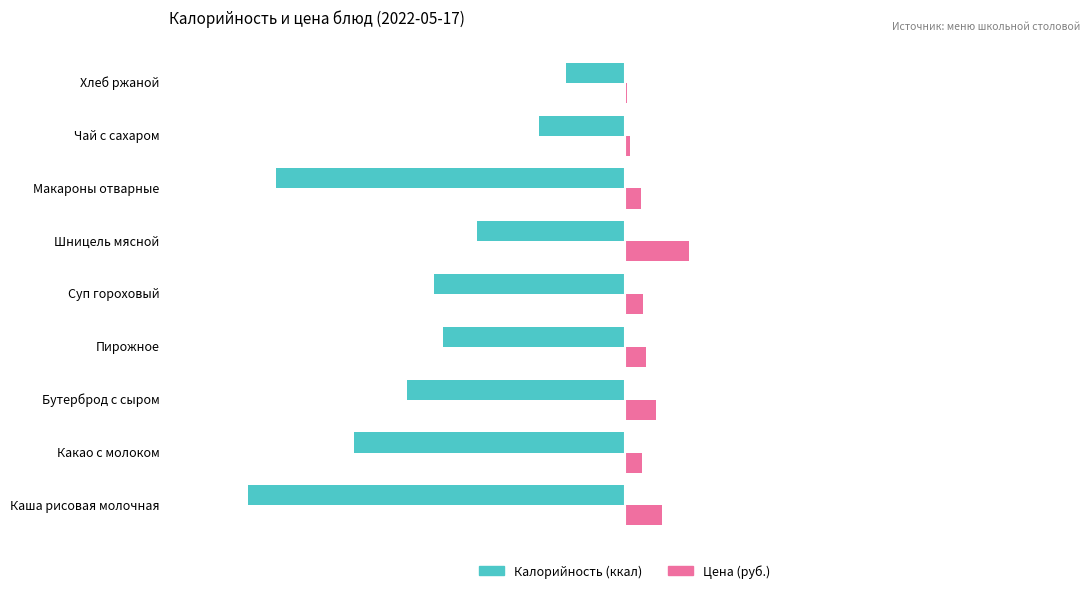

Which category has the highest value across all series?

Шницель мясной